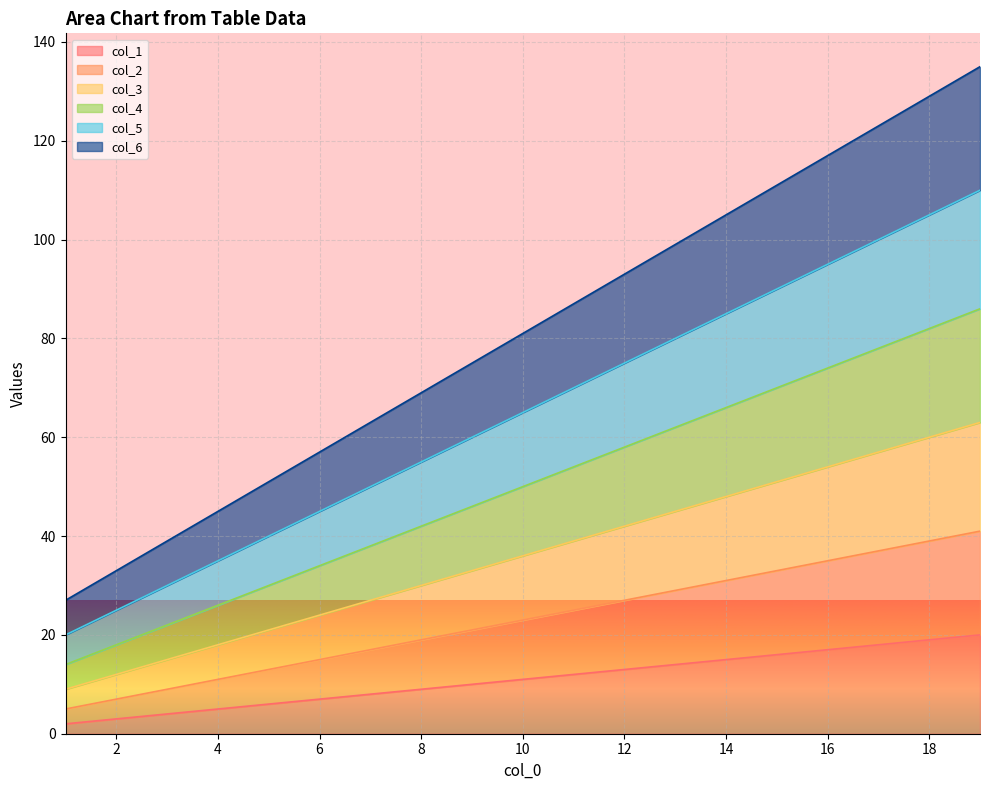

Rank the categories by col_5 value from highest to lowest.

19, 18, 17, 16, 15, 14, 13, 12, 11, 10, 9, 8, 7, 6, 5, 4, 3, 2, 1